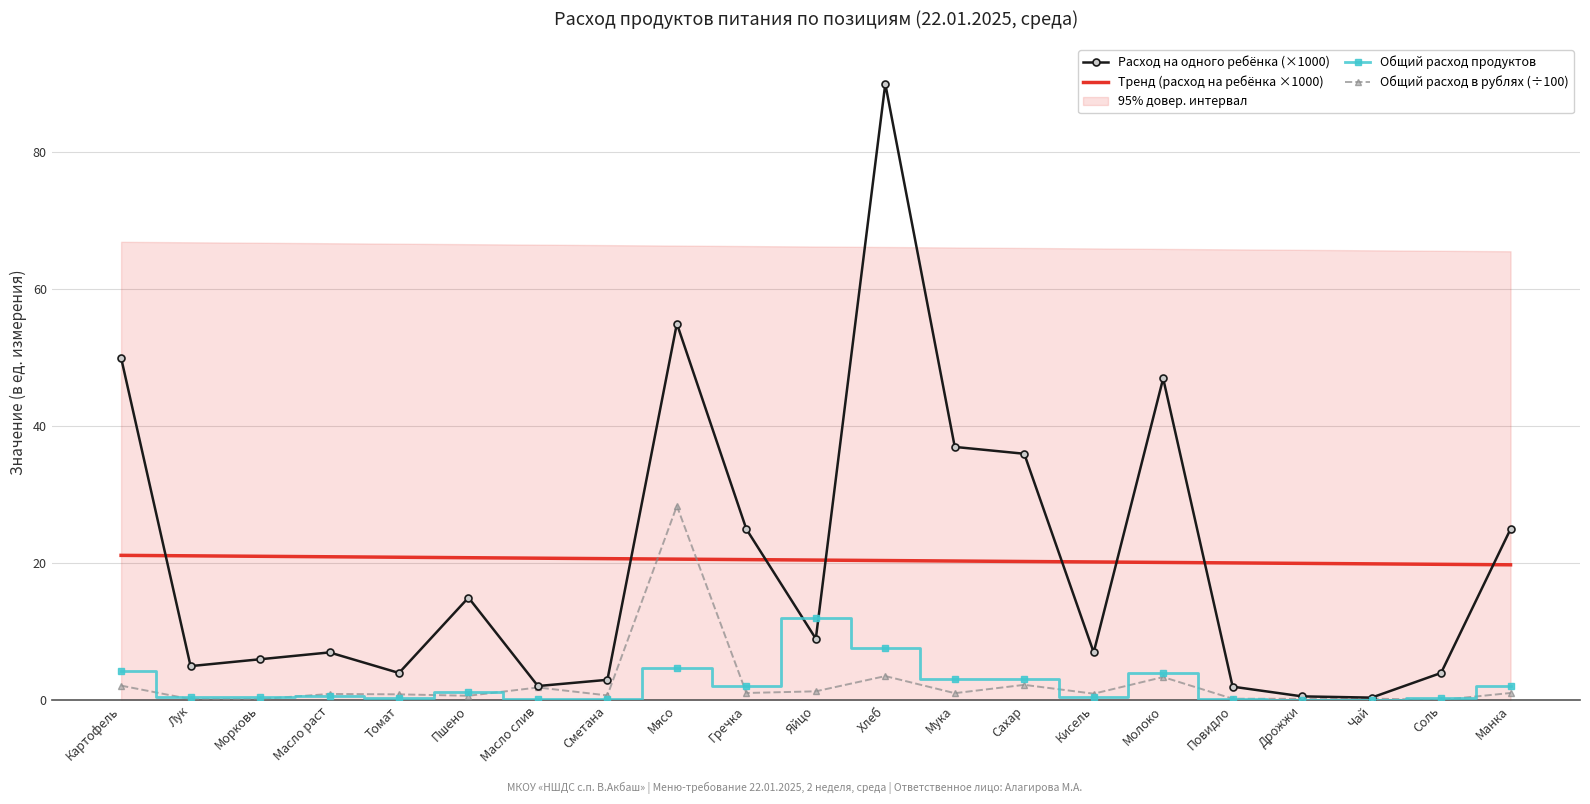

What is the sum of all Тренд (расход на ребёнка ×1000) values?

430.1